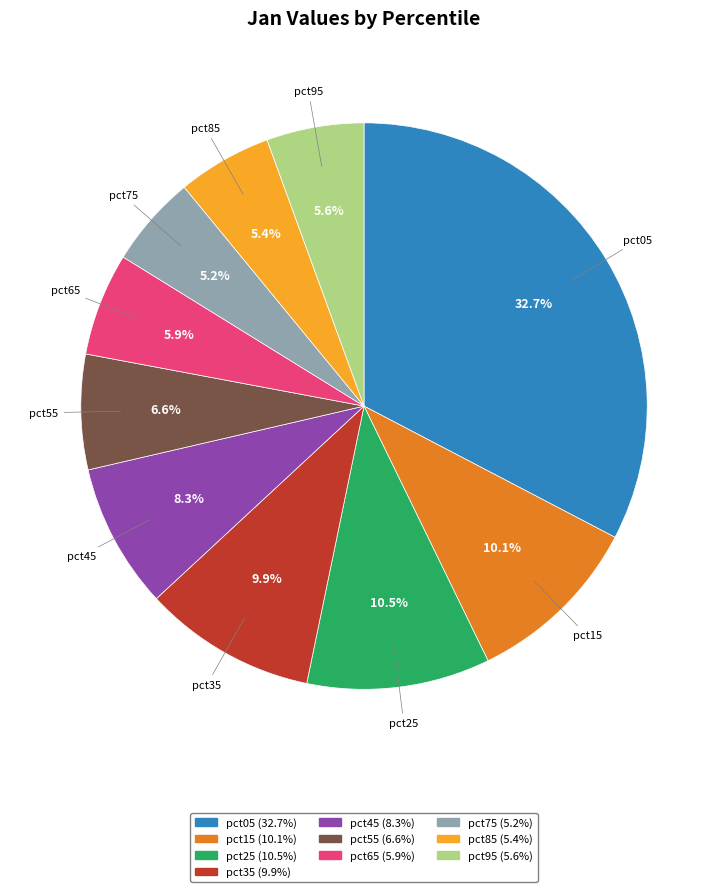

To the nearest percent, what is the combined percentage of pct35 and pct65?

16%